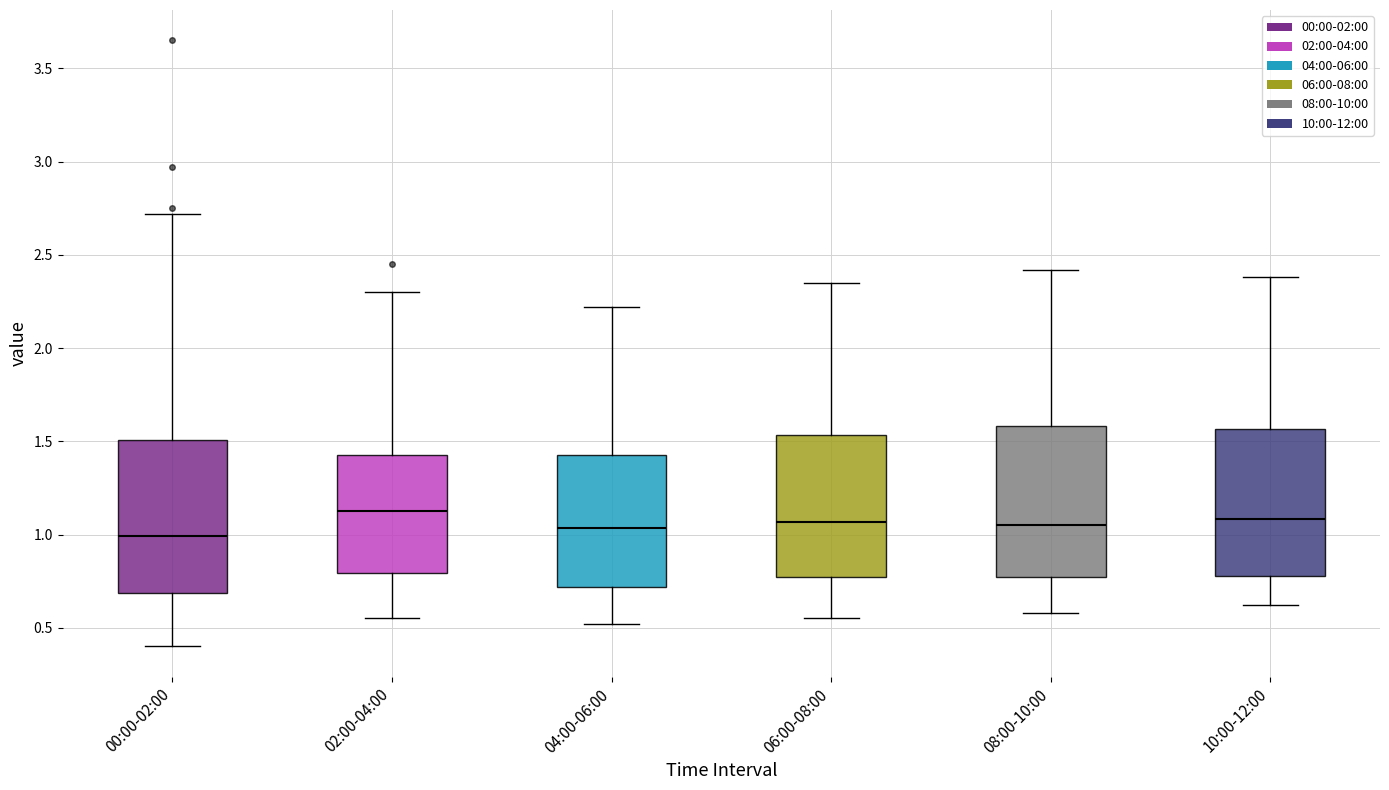

Reading left to right, read every box against the y-axis: the position of its median line, the range the box covers, and the ends of its whiskers. The values are not printed on the chart, so give them approximately, as read against the axis.

00:00-02:00: median 1.00, box 0.70 to 1.50, whiskers 0.40 to 2.70
02:00-04:00: median 1.15, box 0.80 to 1.45, whiskers 0.55 to 2.30
04:00-06:00: median 1.05, box 0.70 to 1.45, whiskers 0.50 to 2.20
06:00-08:00: median 1.05, box 0.75 to 1.55, whiskers 0.55 to 2.35
08:00-10:00: median 1.05, box 0.75 to 1.60, whiskers 0.60 to 2.40
10:00-12:00: median 1.10, box 0.80 to 1.55, whiskers 0.60 to 2.40